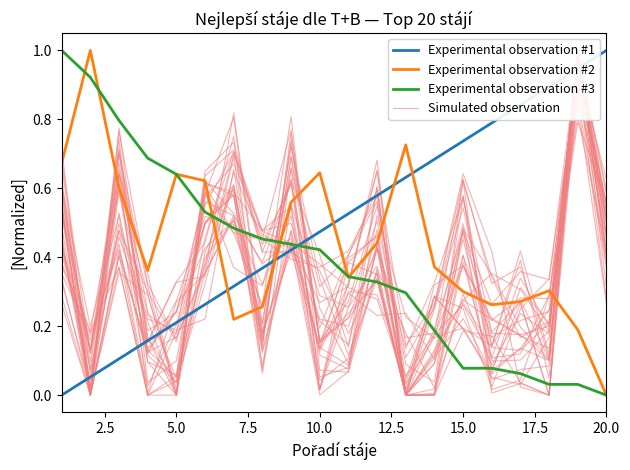

Where is Experimental observation #2 nearest to the value 0?

20.0